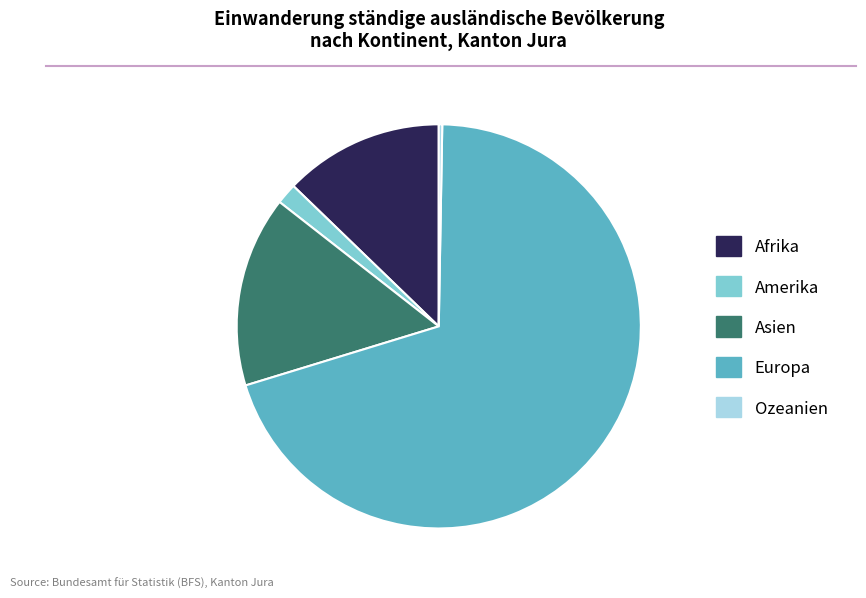

What is the ratio of the value at Afrika to the value at Ozeanien?

46.0